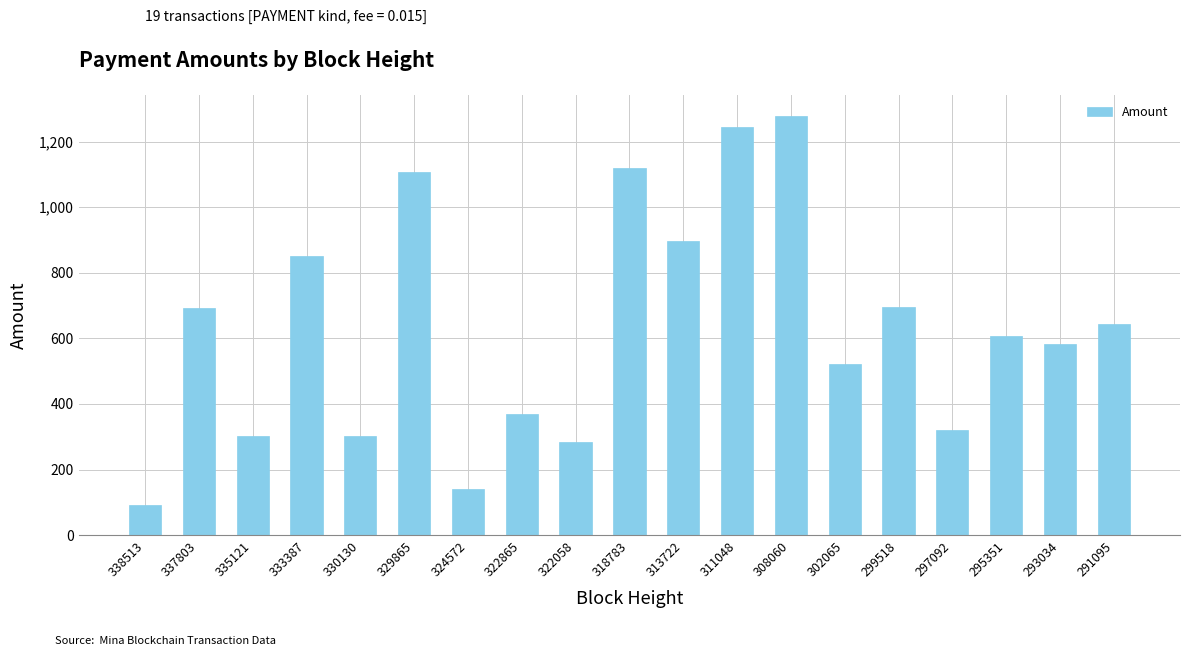

What is the difference between the maximum and minimum values?

1186.4